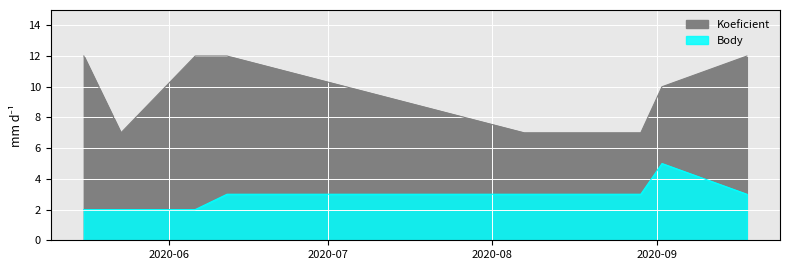

Reading left to right, list all the values displayed in this chart.

Koeficient: 12	7	12	12	7	7	10	12
Body: 2	2	2	3	3	3	5	3